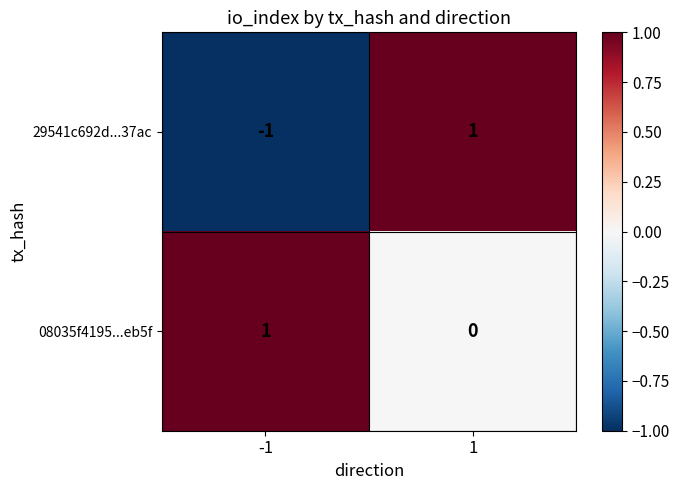

How many values in 29541c692d...37ac are above zero?

1